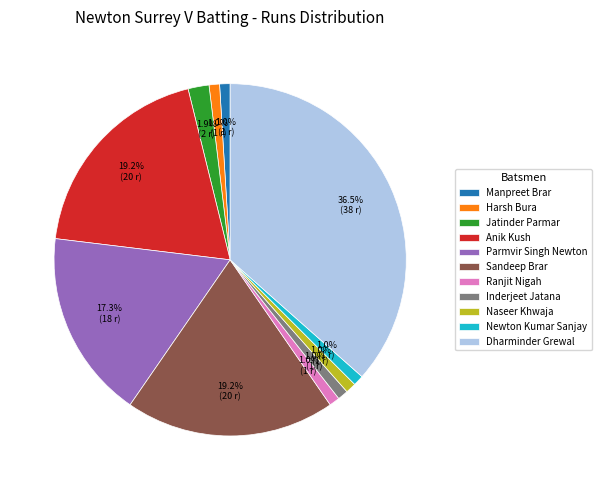

Is there any slice that represents more than half of the pie?

No